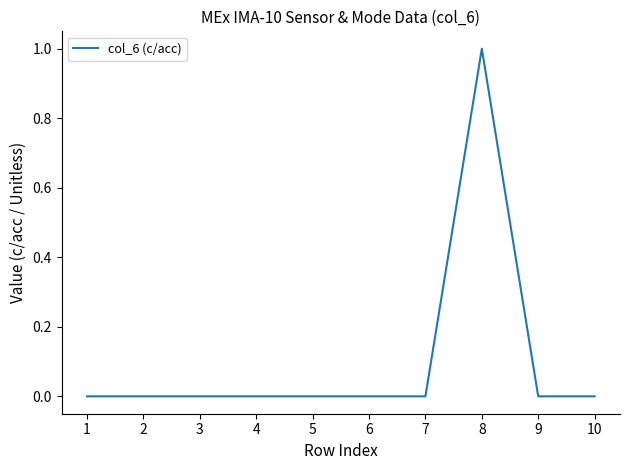

Which label corresponds to the largest value in the chart?

8